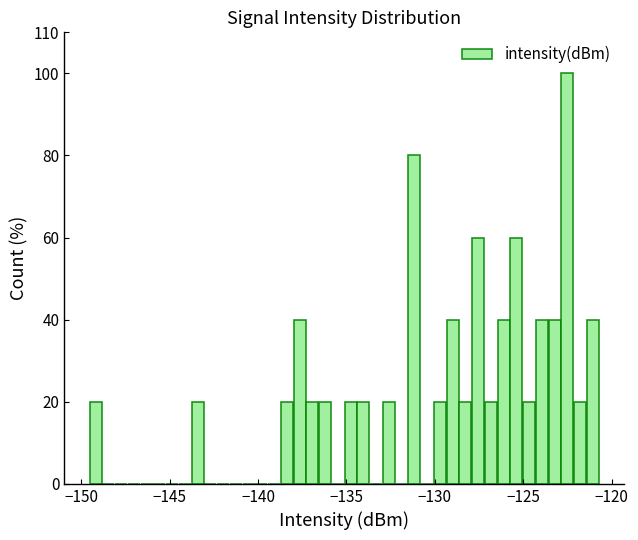

Read against the x-axis, roughly where is the centre of the tallest bar?

-122.5